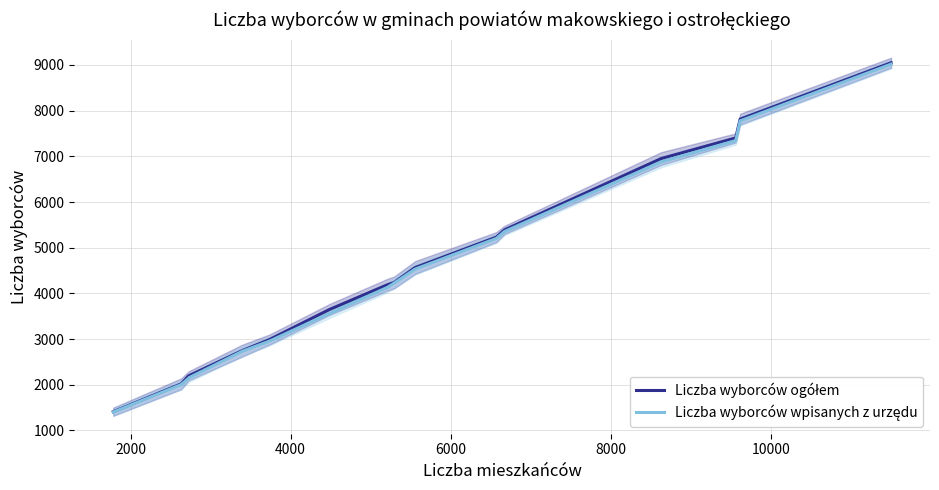

List the series in order of their overall mean, highest first.

Liczba wyborców ogółem, Liczba wyborców wpisanych z urzędu